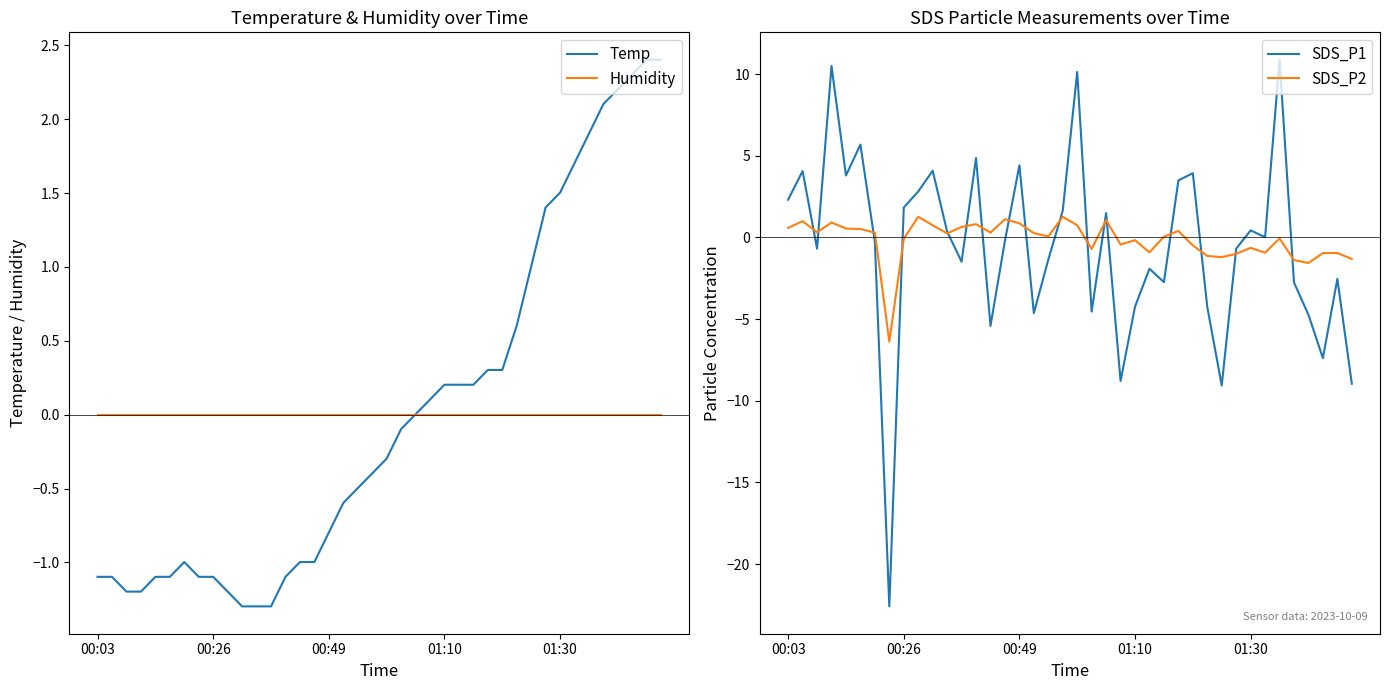

At how many categories does at least one series exceed -2?

40